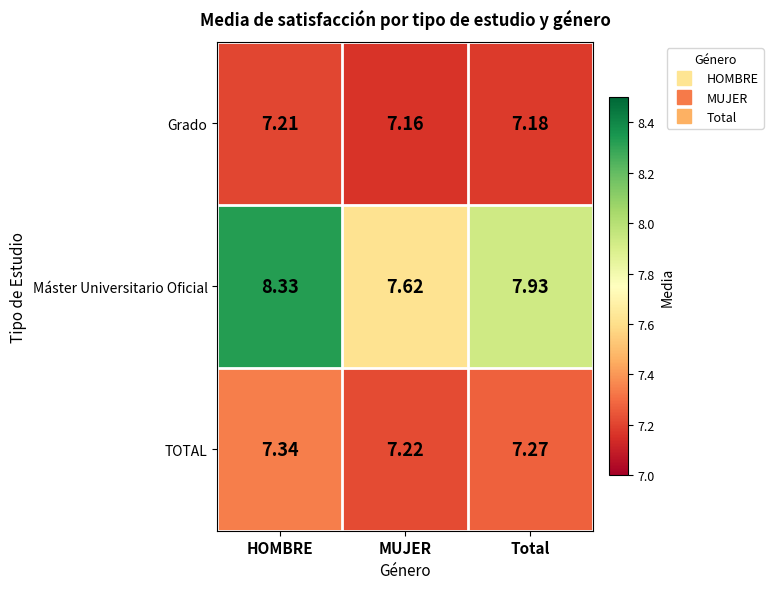

At which category is the sum across all series the highest?

HOMBRE